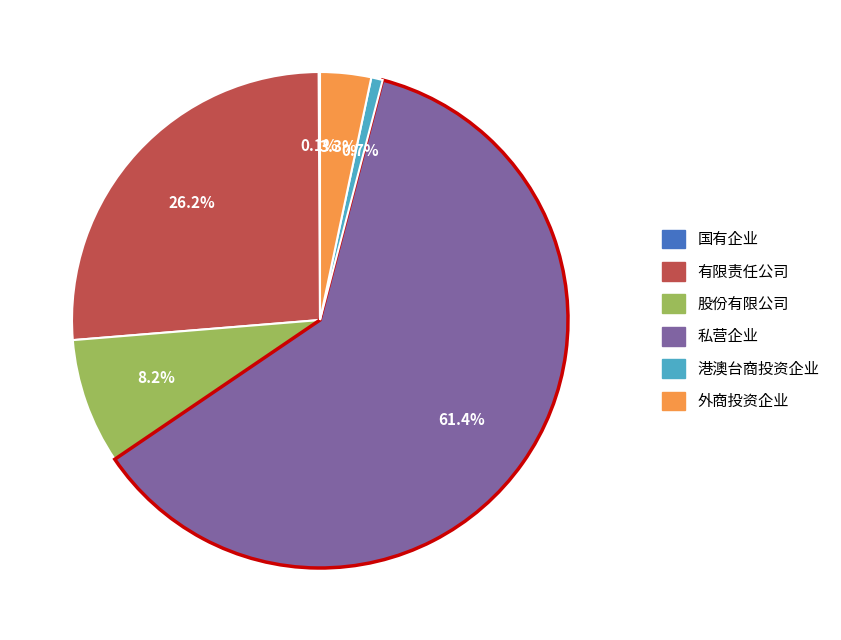

Is there a majority slice in this chart?

Yes